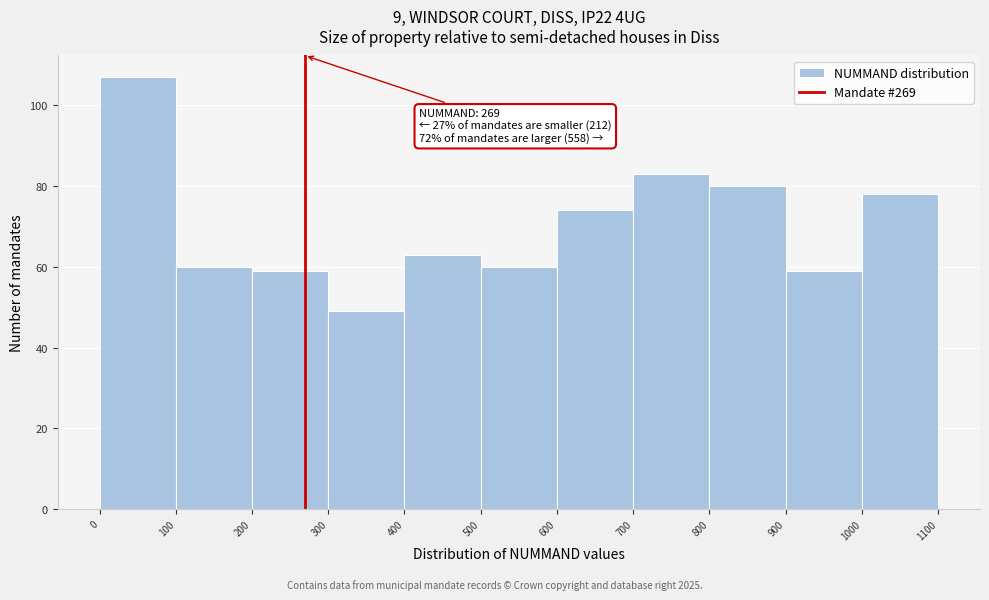

Which range on the x-axis has the tallest bar?

0 to 100